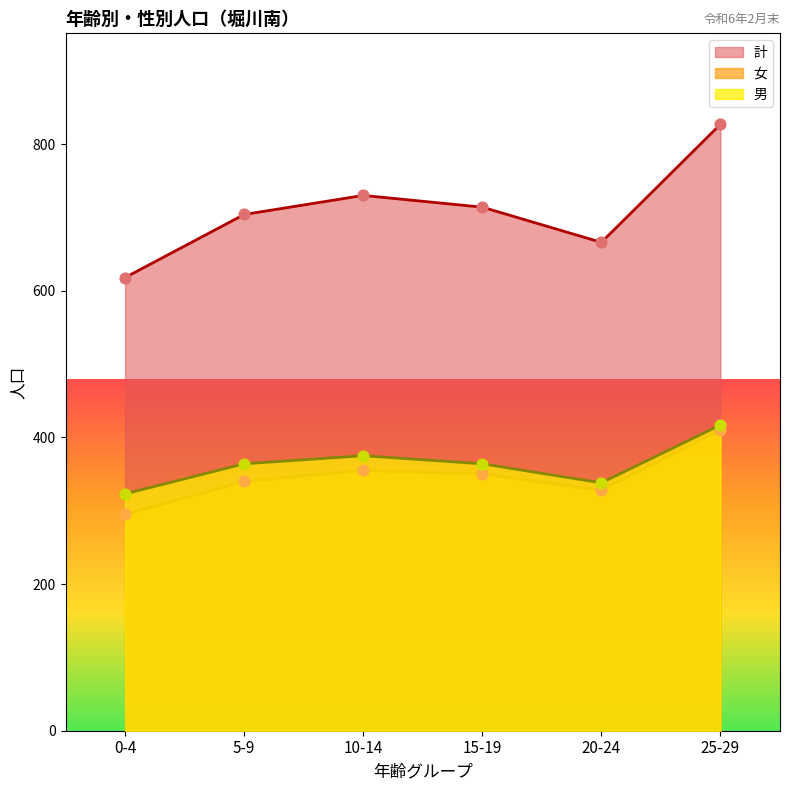

Which series has the largest total across all categories?

計